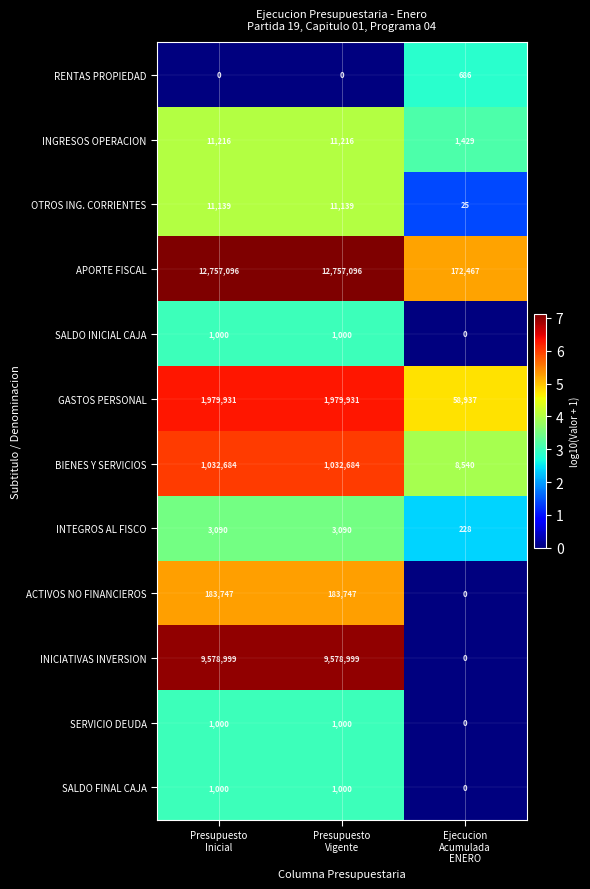

At how many categories does at least one series exceed 3?

3